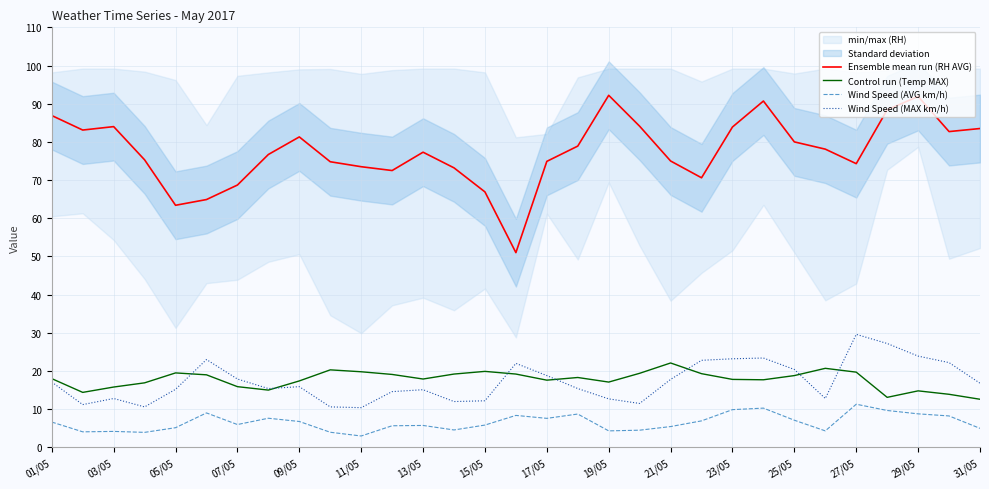

Which category has the highest value in the Control run (Temp MAX) series?

21/05